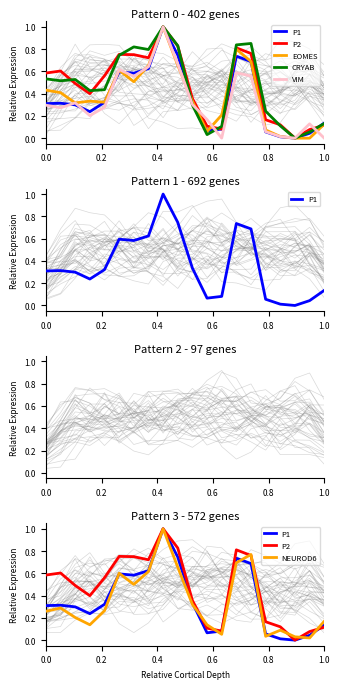

Reading left to right, list all the values displayed in this chart.

P1: 0.3	0.3	0.3	0.2	0.3	0.6	0.6	0.6	1.0	0.7	0.3	0.1	0.1	0.7	0.7	0.1	0.0	0.0	0.0	0.1
P2: 0.6	0.6	0.5	0.4	0.6	0.8	0.7	0.7	1.0	0.8	0.4	0.1	0.1	0.8	0.8	0.2	0.1	0.0	0.1	0.1
EOMES: 0.4	0.4	0.3	0.3	0.3	0.6	0.5	0.7	1.0	0.7	0.3	0.1	0.2	0.8	0.7	0.1	0.0	0.0	0.0	0.1
CRYAB: 0.5	0.5	0.5	0.4	0.4	0.7	0.8	0.8	1.0	0.8	0.3	0.0	0.1	0.8	0.8	0.2	0.1	0.0	0.1	0.1
VIM: 0.3	0.3	0.3	0.2	0.3	0.6	0.6	0.6	1.0	0.7	0.3	0.2	0.0	0.6	0.6	0.1	0.0	0.0	0.1	0.0
NEUROD6: 0.3	0.3	0.2	0.1	0.3	0.6	0.5	0.6	1.0	0.7	0.3	0.1	0.1	0.7	0.8	0.0	0.1	0.0	0.0	0.2